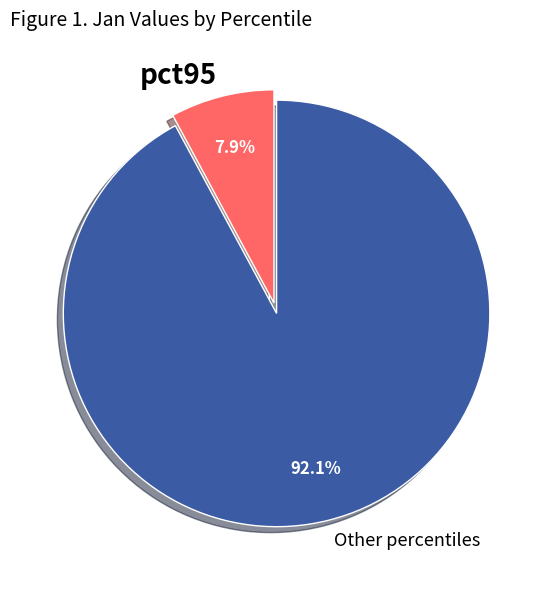

Is pct95 the majority of the pie?

No